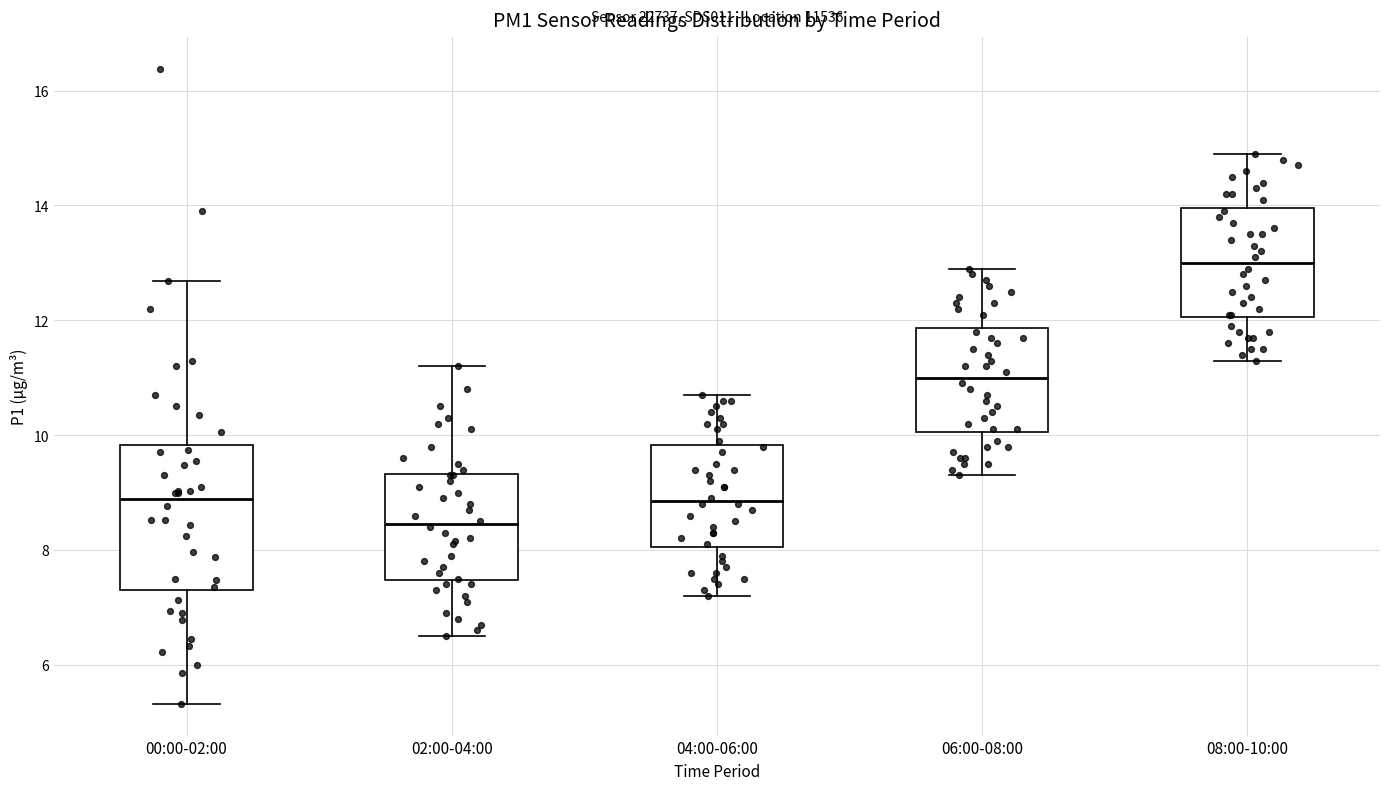

Where is the upper edge of the box for 04:00-06:00 on the y-axis? The values are not printed on the chart, so give them approximately, as read against the axis.

9.8